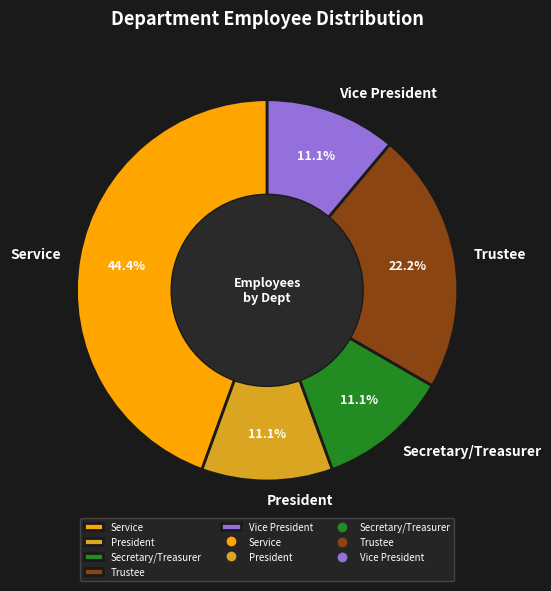

What percentage is the Secretary/Treasurer slice, to the nearest percent?

11%